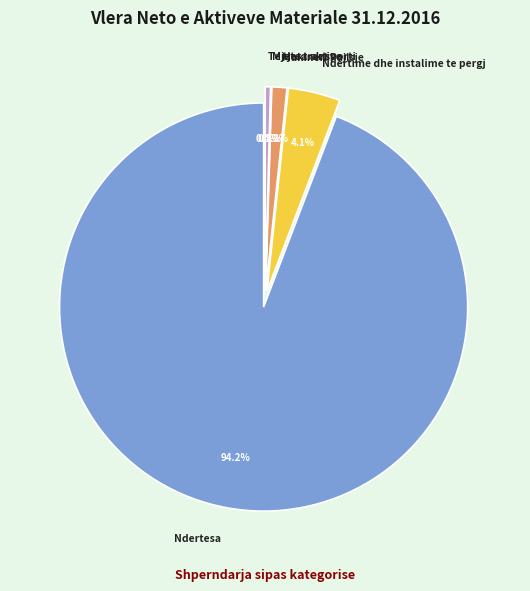

Is there a majority slice in this chart?

Yes